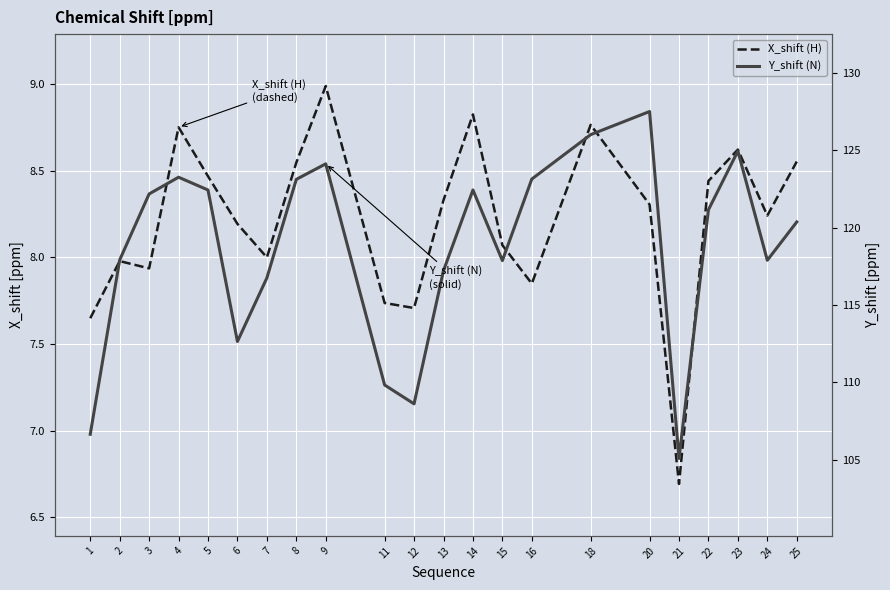

The value of X_shift (H) at 14 is 8.8. True or false?

True